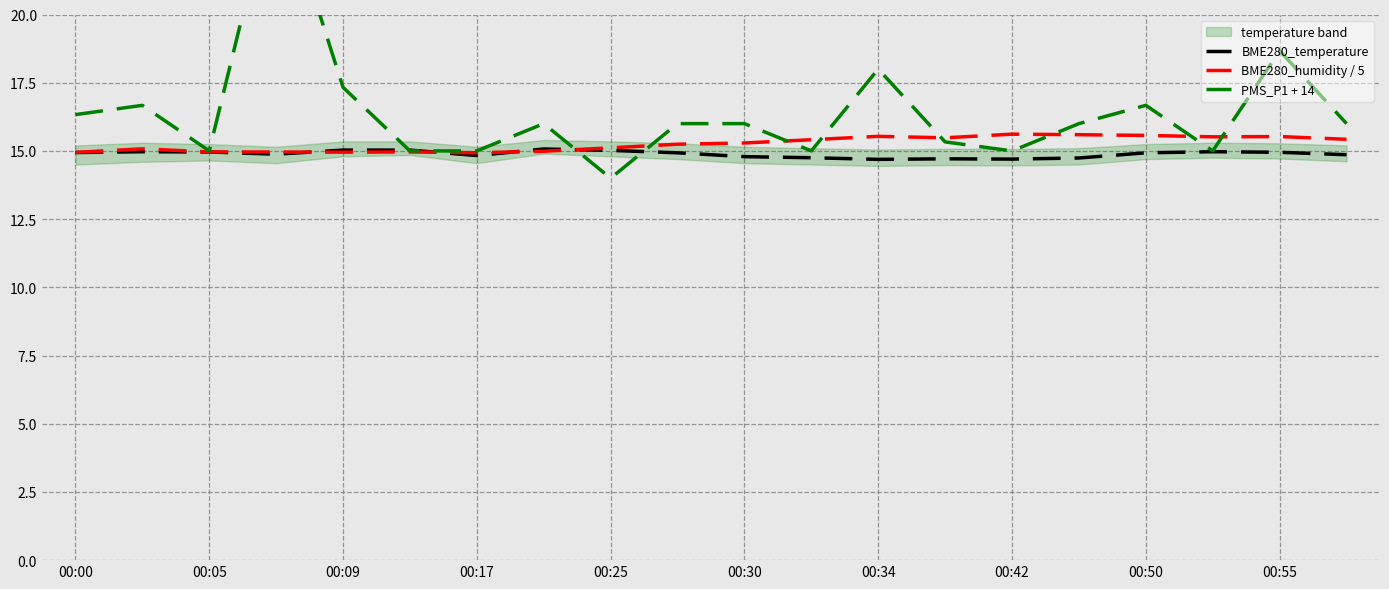

Reading right to left, what are all the values shown in this chart?

BME280_temperature: 14.9	14.9	15.0	14.9	14.7	14.7	14.7	14.7	14.8	14.8	14.9	15.0	15.1	14.8	15.0	15.0	14.9	15.0	15.0	14.9
BME280_humidity / 5: 15.4	15.5	15.5	15.6	15.6	15.6	15.5	15.5	15.4	15.3	15.2	15.1	15.0	14.9	15.0	15.0	15.0	15.0	15.1	14.9
PMS_P1 + 14: 16.0	18.7	15.0	16.7	16.0	15.0	15.3	18.0	15.0	16.0	16.0	14.0	16.0	15.0	15.0	17.3	25.0	15.0	16.7	16.3